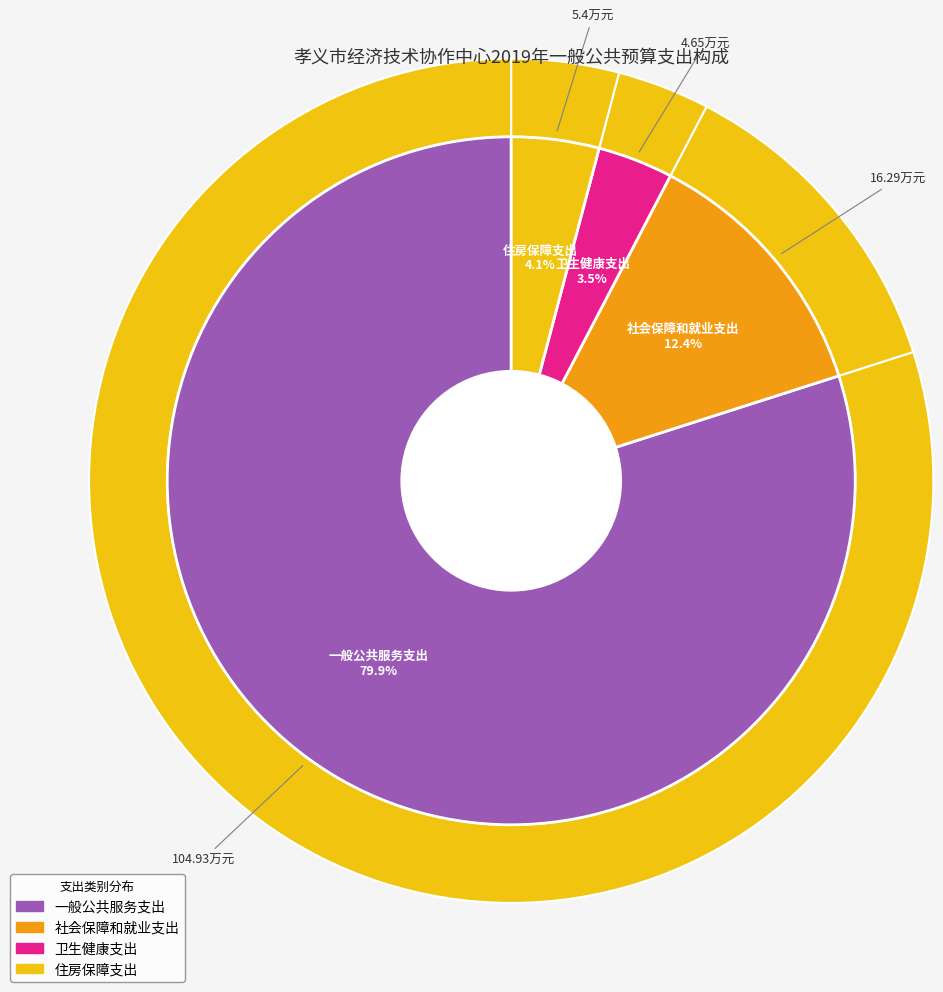

True or false: 卫生健康支出 accounts for 14% of the total.

False